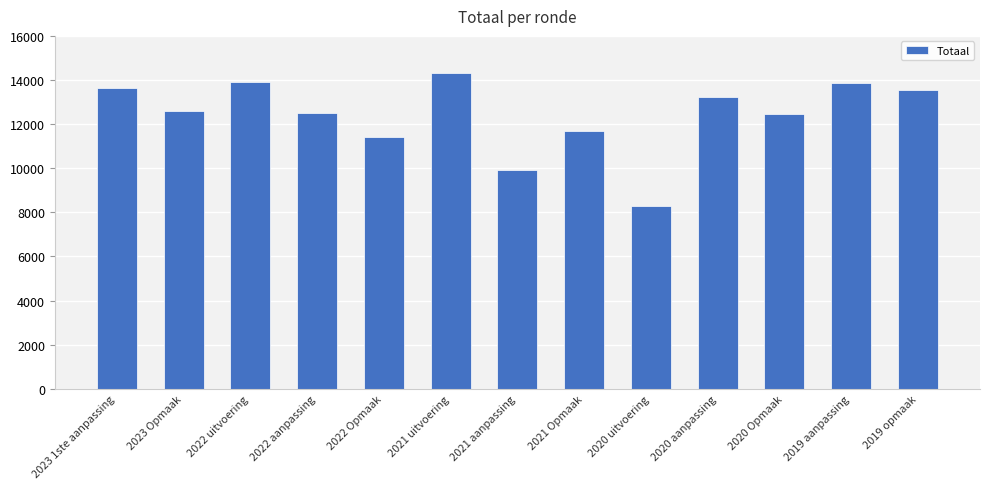

At which label is the value closest to 11304?

2022 Opmaak